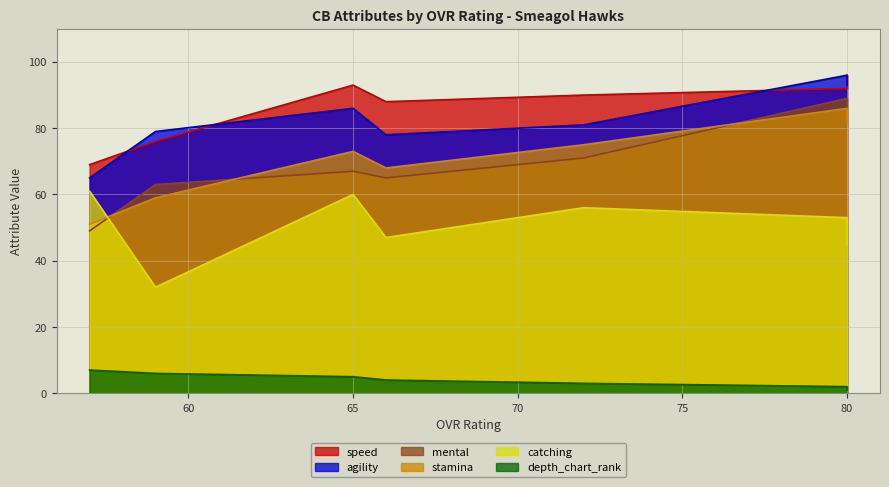

Which series changed the most between 59 and 57?

catching